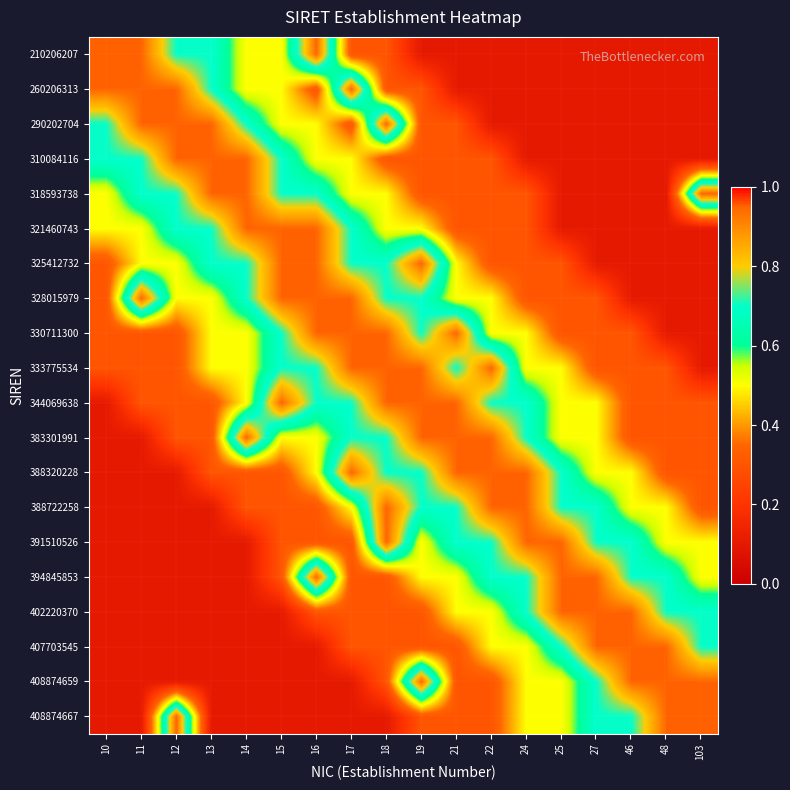

At which category is the sum across all series the highest?

18